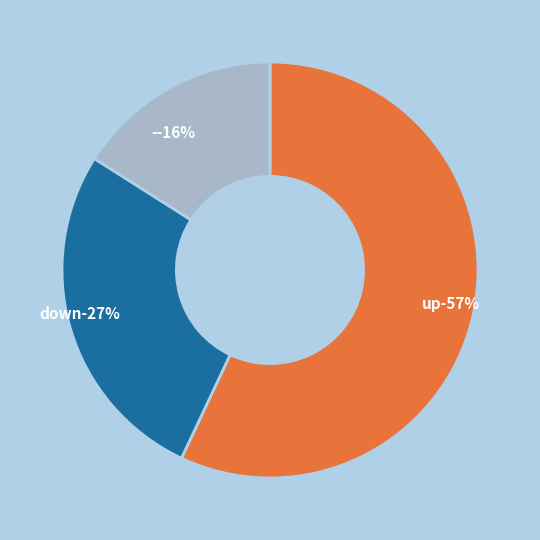

To the nearest percent, what is the average slice percentage?

33%